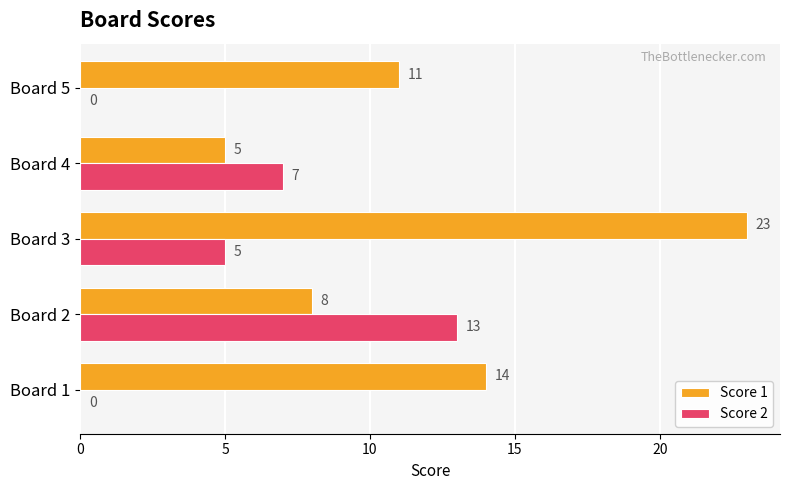

What is the maximum value shown in the chart?

23